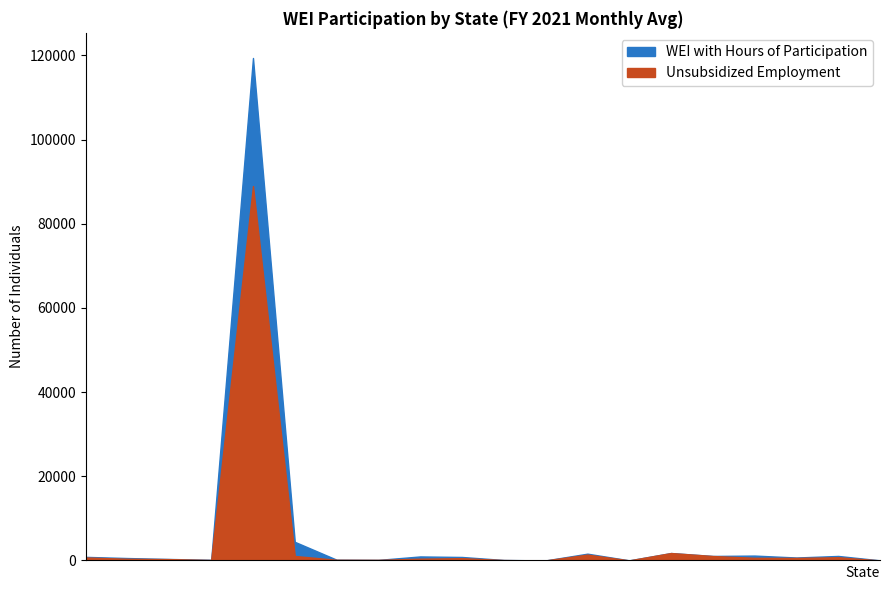

What position from the right is Idaho?

7